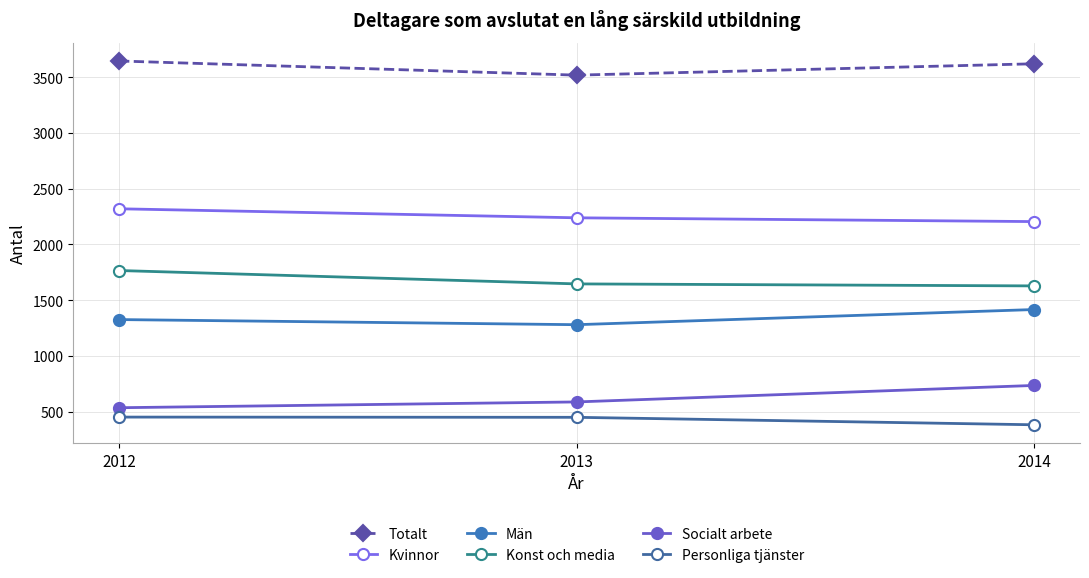

Reading left to right, list all the values displayed in this chart.

Totalt: 3646	3519	3621
Kvinnor: 2320	2239	2205
Män: 1326	1280	1416
Konst och media: 1766	1646	1628
Socialt arbete: 535	587	735
Personliga tjänster: 451	449	382